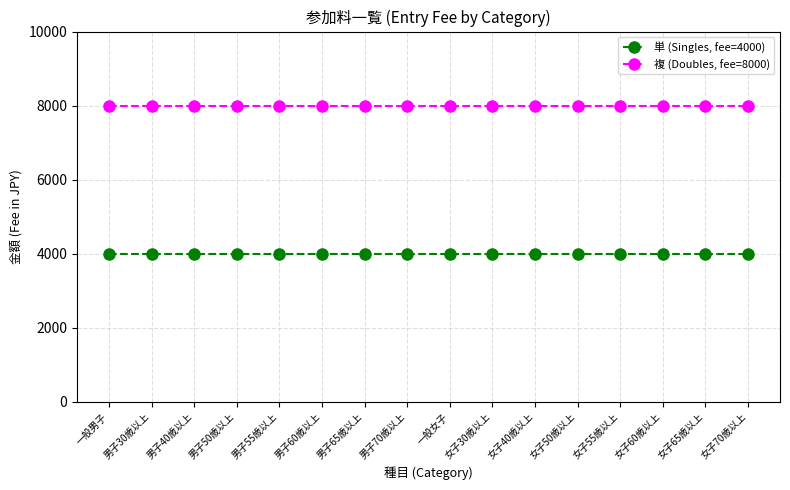

What is the label of the 6th point from the right?

女子40歳以上